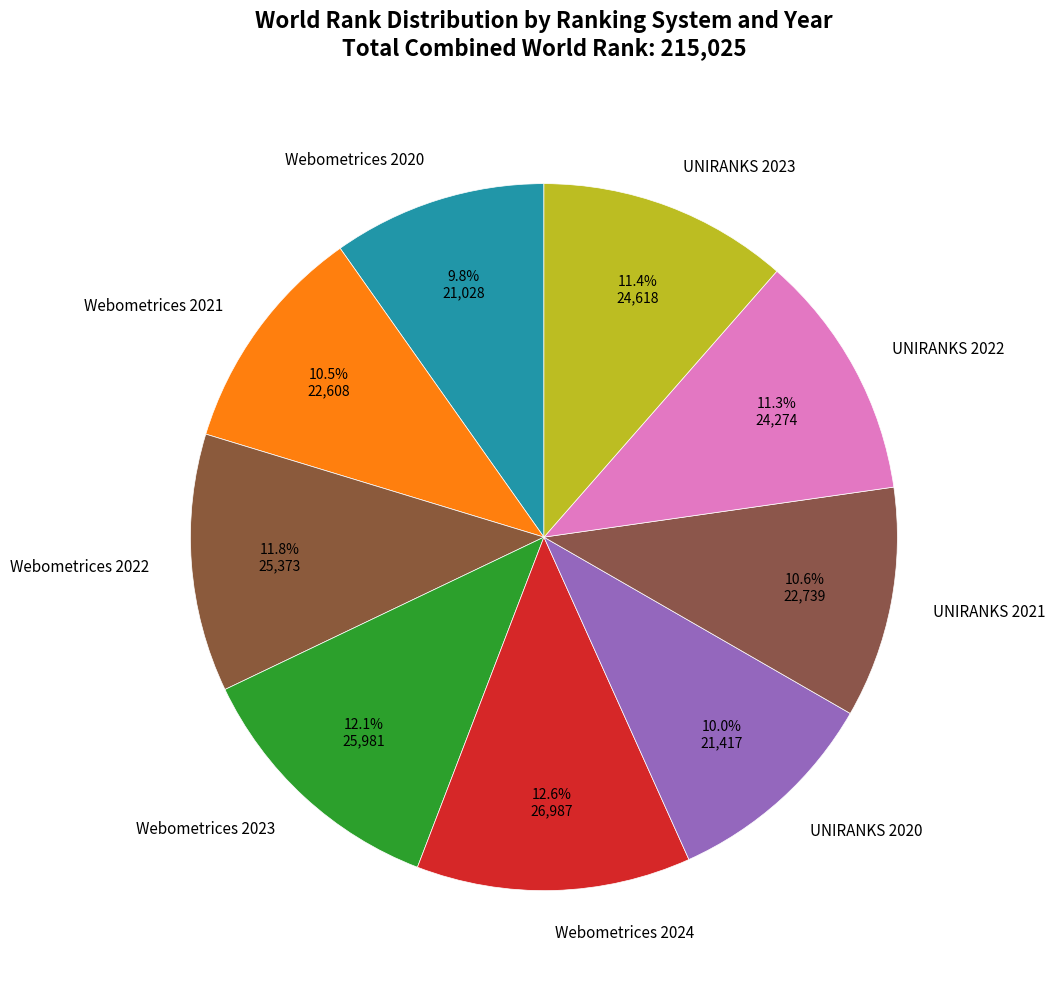

What is the total percentage of UNIRANKS 2021 and Webometrices 2023?

22.7%